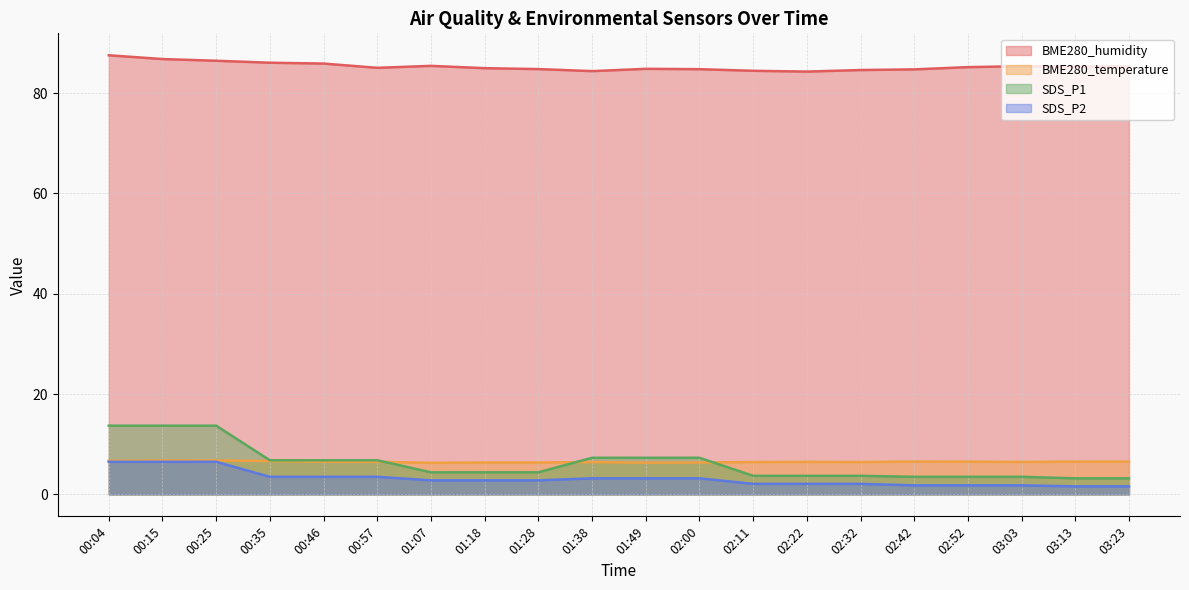

What is the difference between the maximum and minimum values in the BME280_humidity series?

3.2